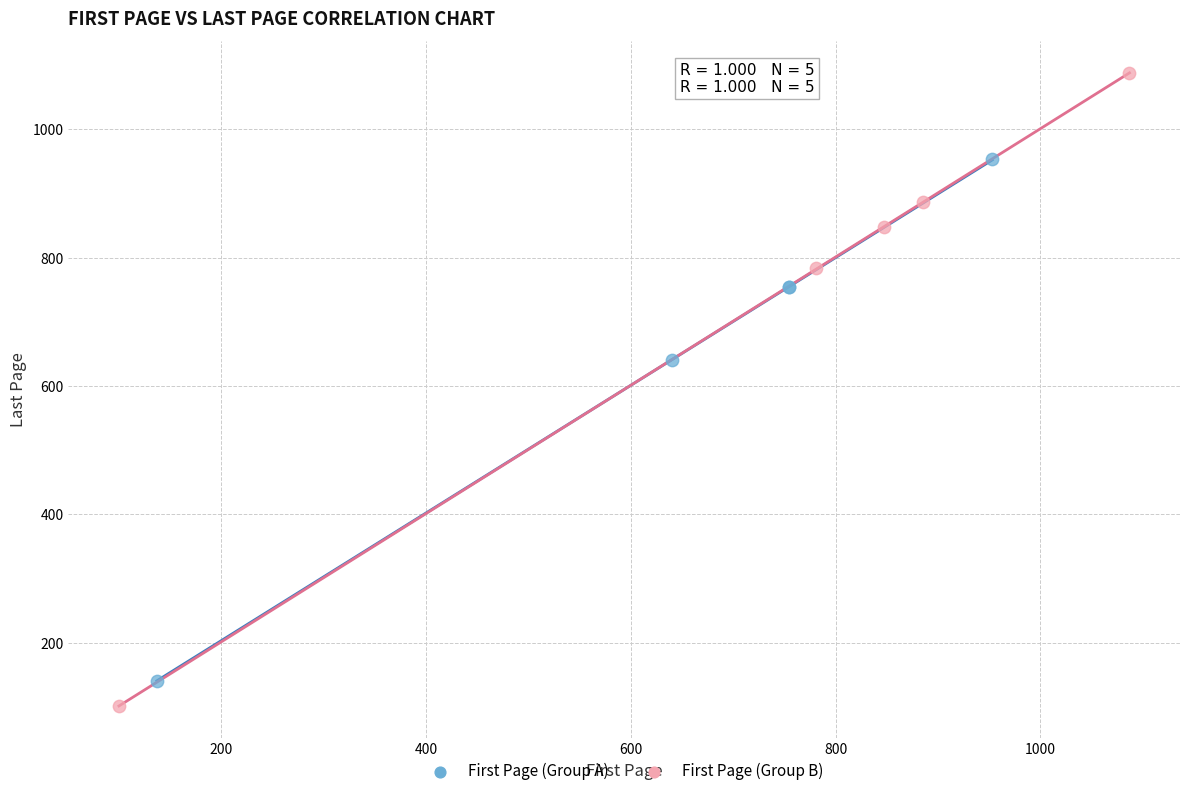

Which series reaches the maximum Y coordinate?

First Page (Group B)